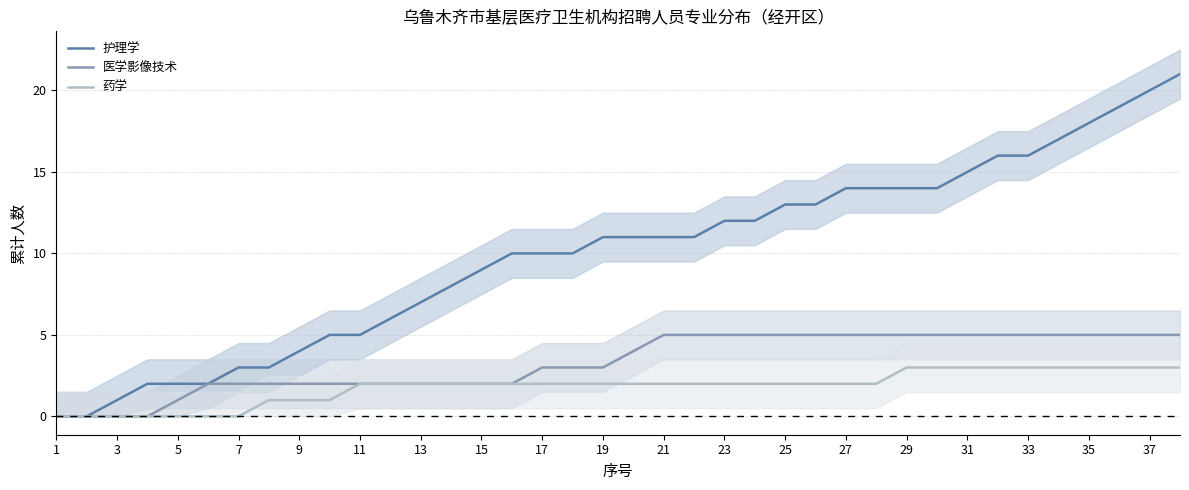

How many lines are shown in the chart?

3